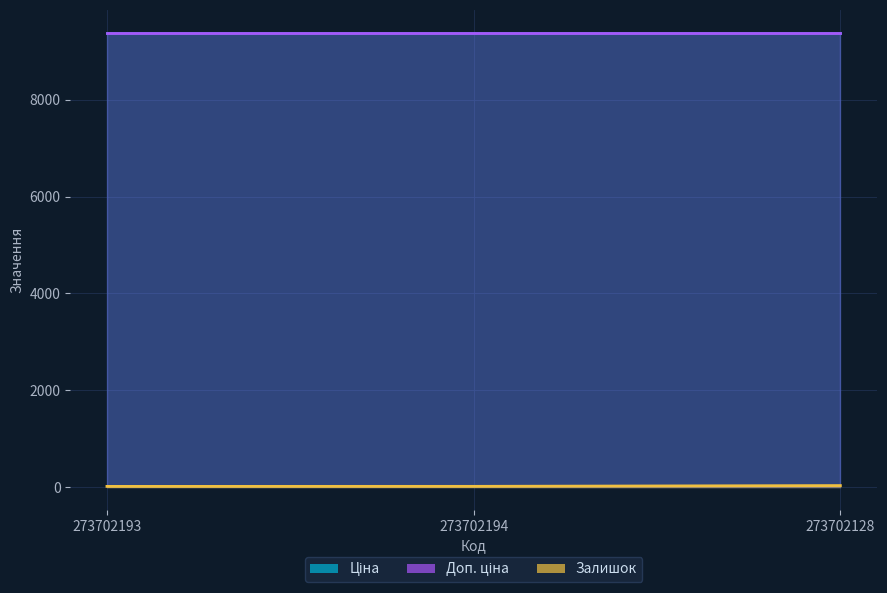

Reading left to right, extract all data points from this chart.

Залишок: 17.0	18.0	34.0
Ціна: 9384.0	9384.0	9384.0
Доп. ціна: 9384.0	9384.0	9384.0